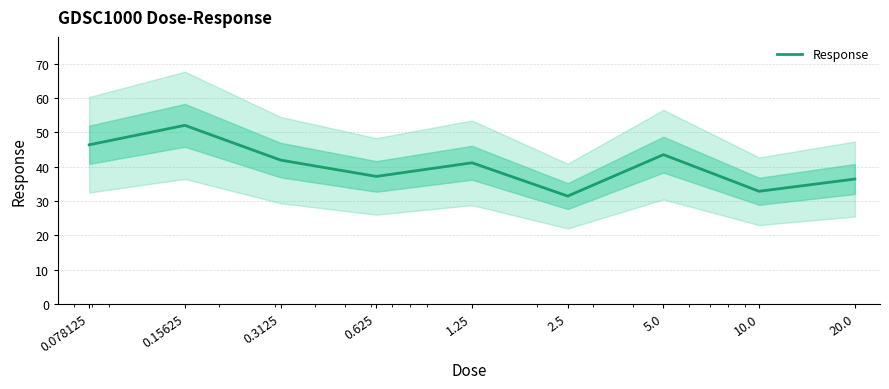

The value at 0.625 is 37.2. True or false?

True